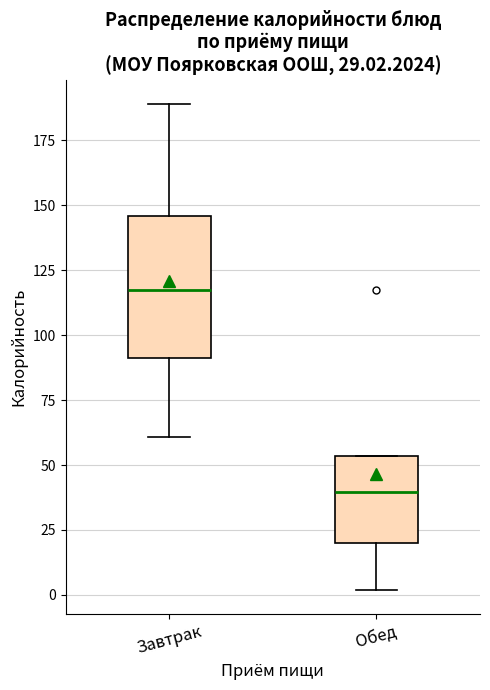

Comparing the boxes themselves (not the whiskers), which one is the tallest?

Завтрак